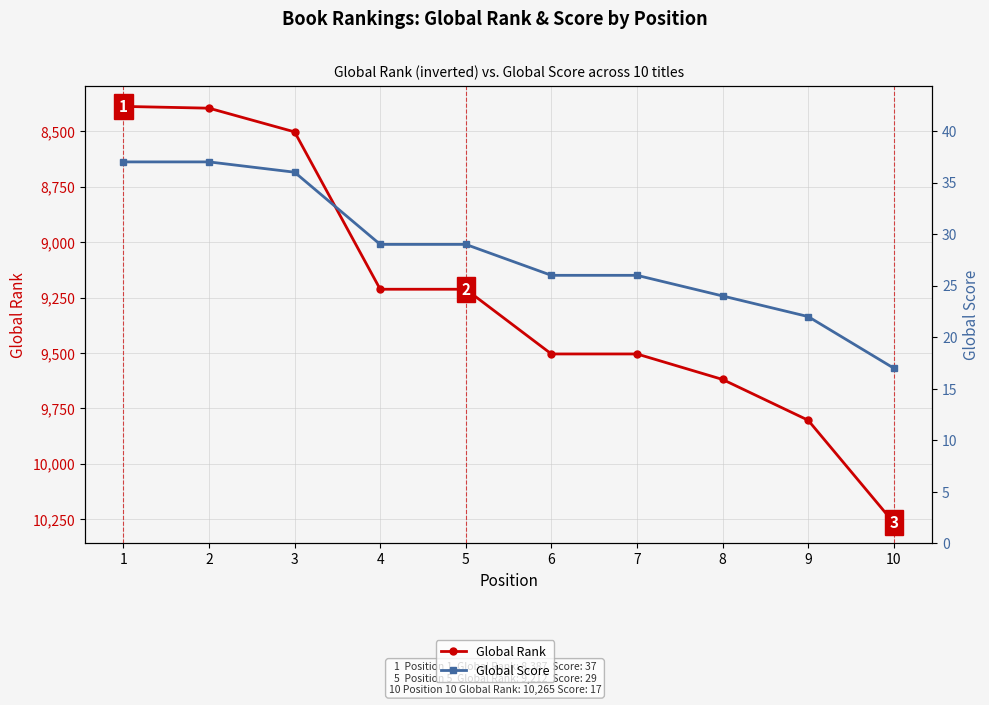

True or false: Global Score and Global Rank cross at least once.

False